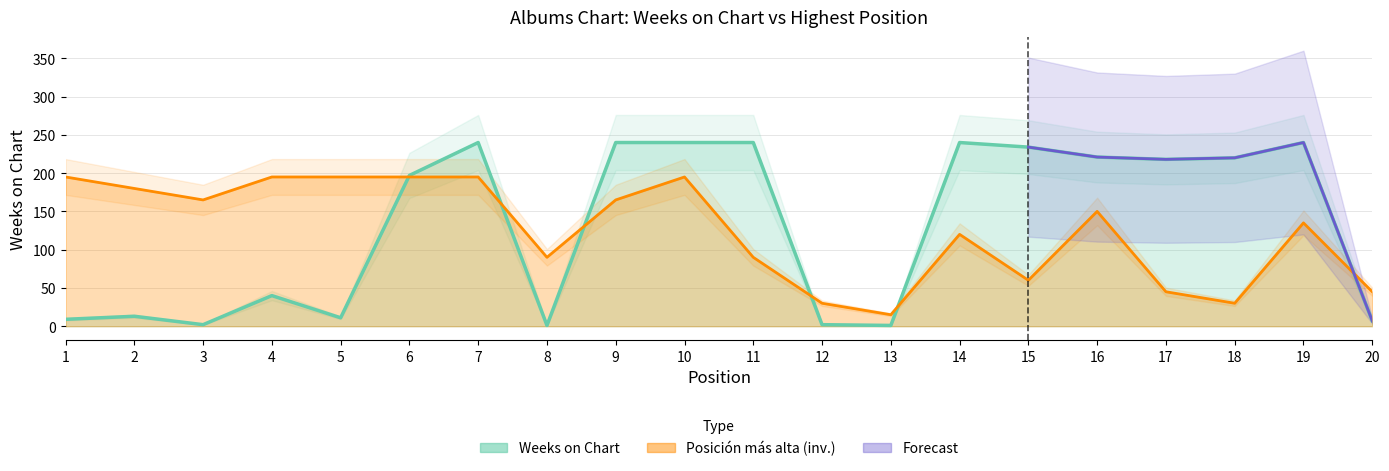

Rank the series at 7 from lowest to highest value.

Posicion mas alta, Weeks on Chart